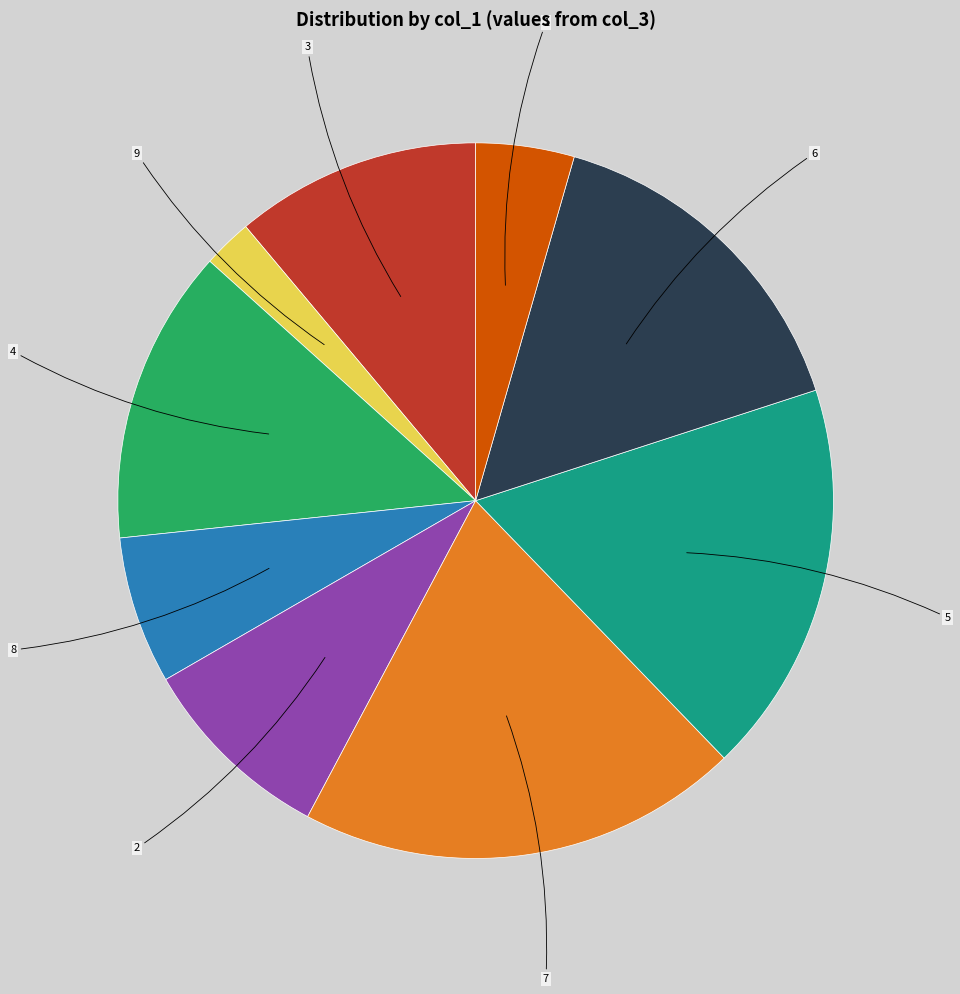

How many slices are in this pie chart?

9